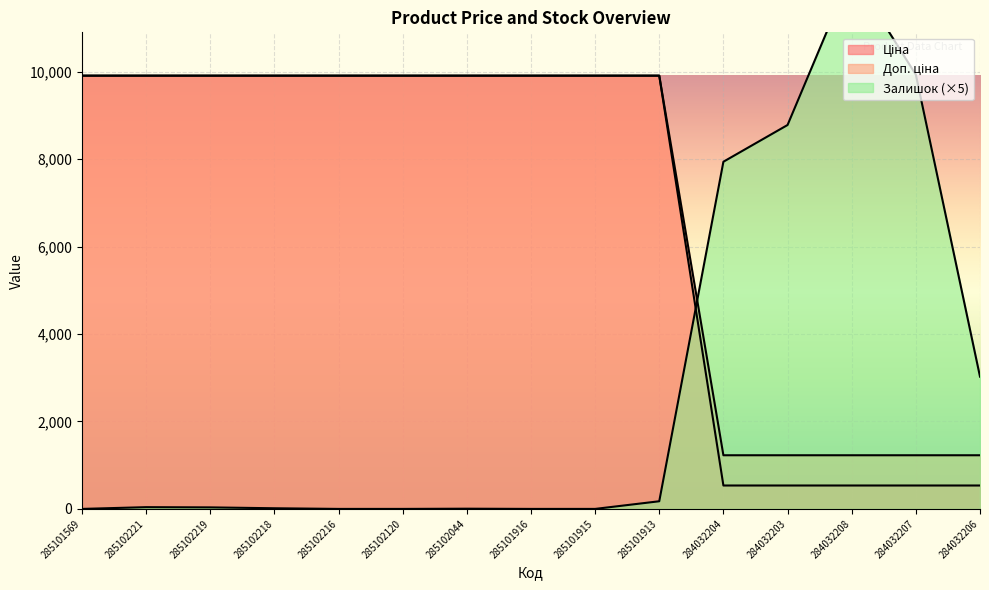

Which series has the largest total across all categories?

Доп. ціна